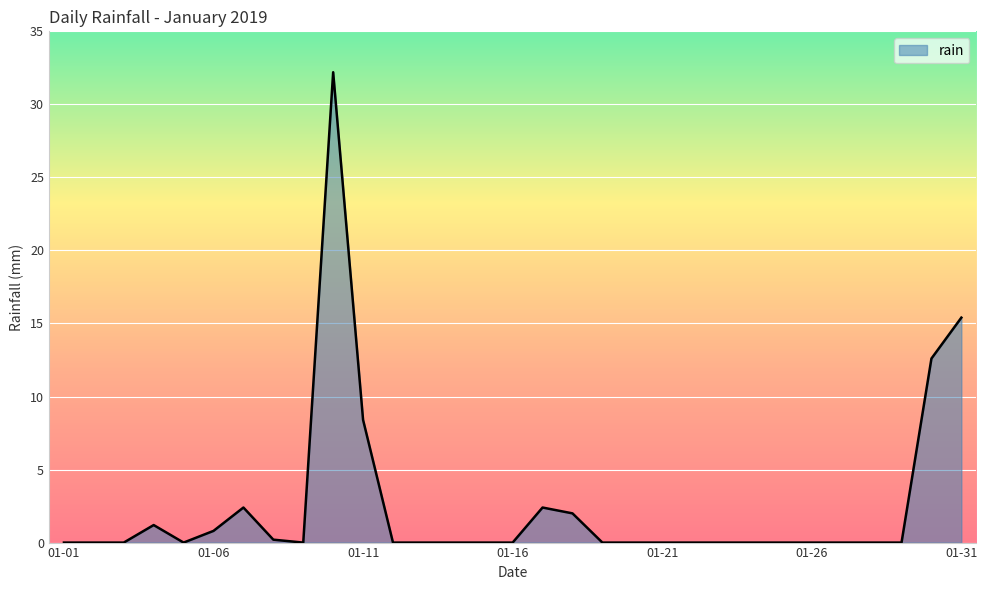

What is the greatest value displayed?

32.2